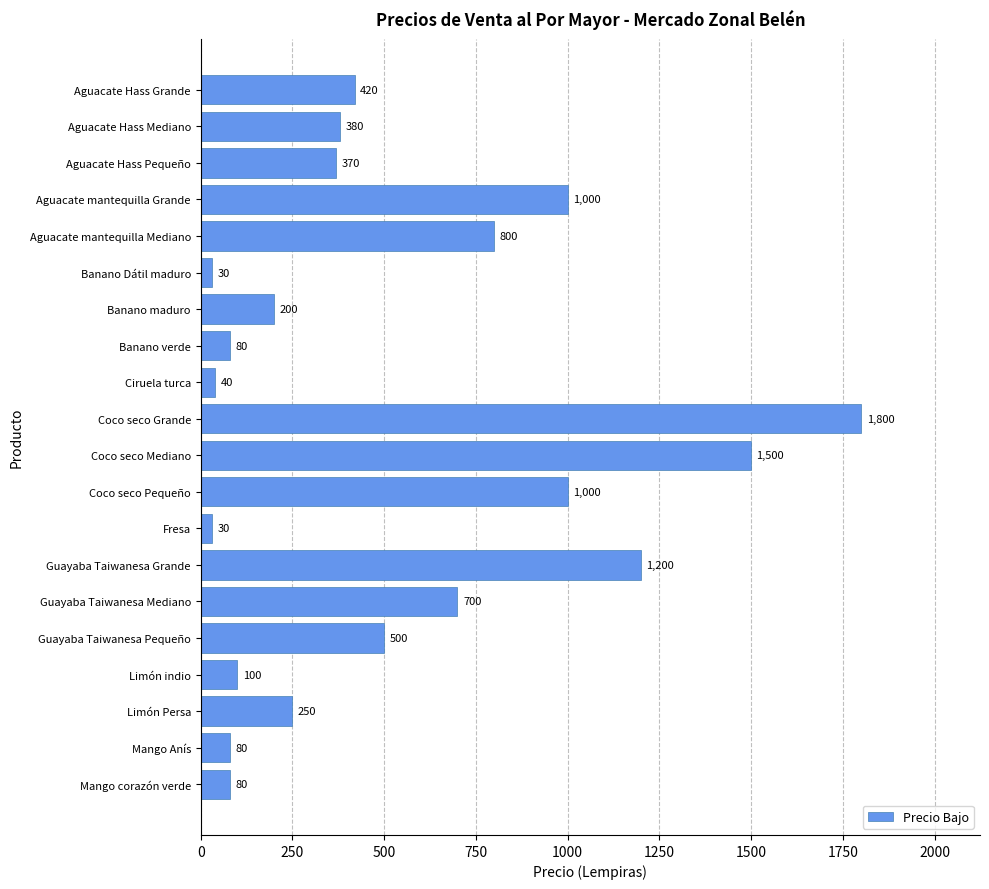

Does the chart contain stacked bars?

No